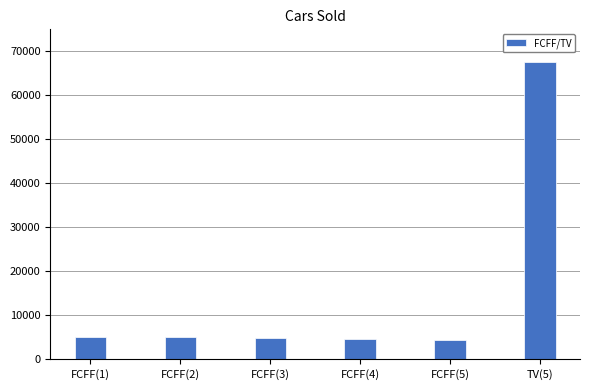

Does the chart contain any negative values?

No